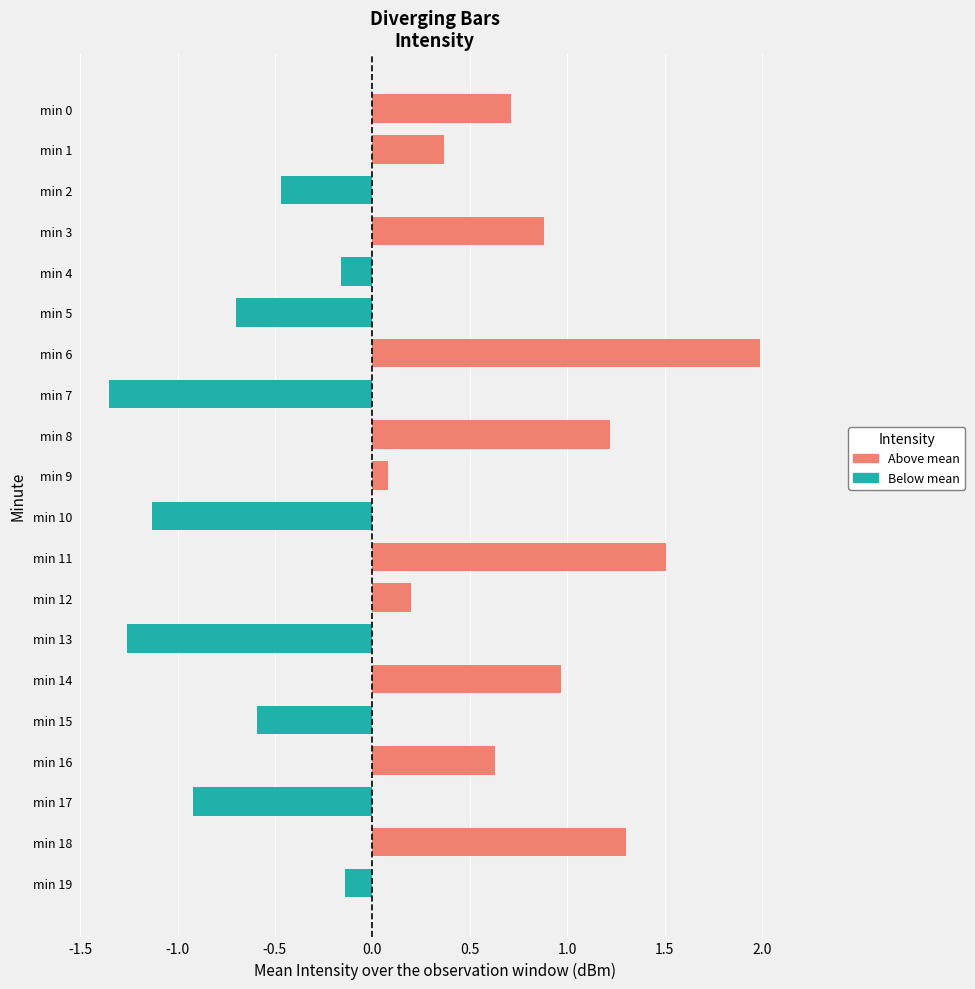

What is the average value?

0.2